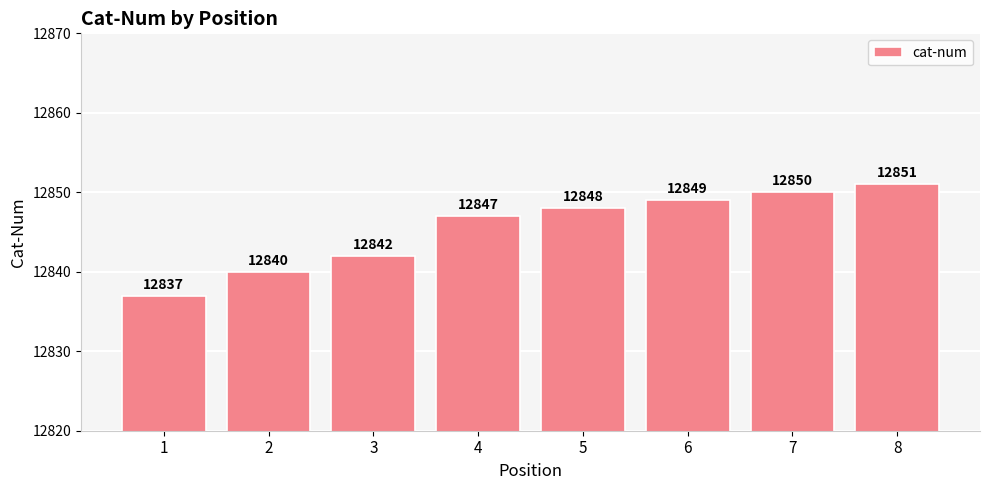

What is the value of the 2nd bar from the left?

12840